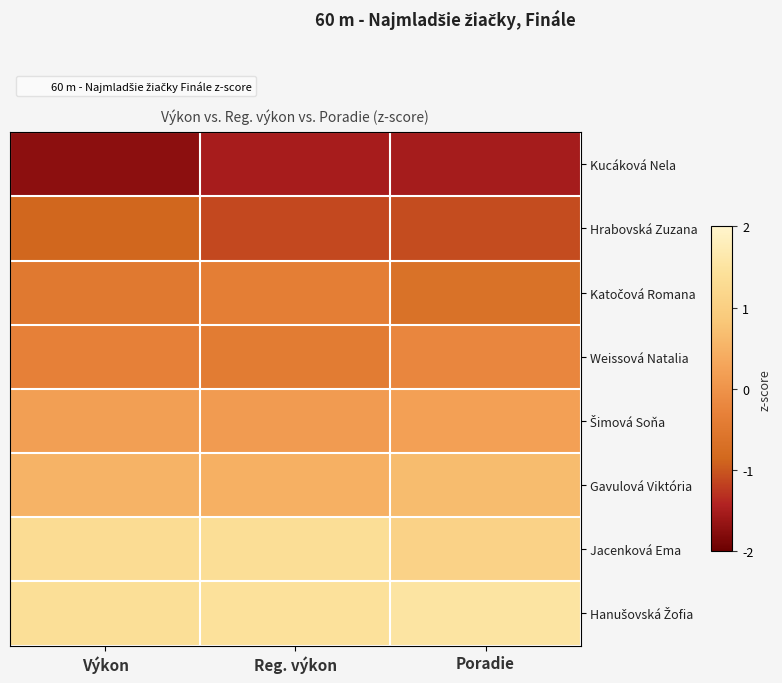

At which category is the sum across all series the highest?

Reg. výkon